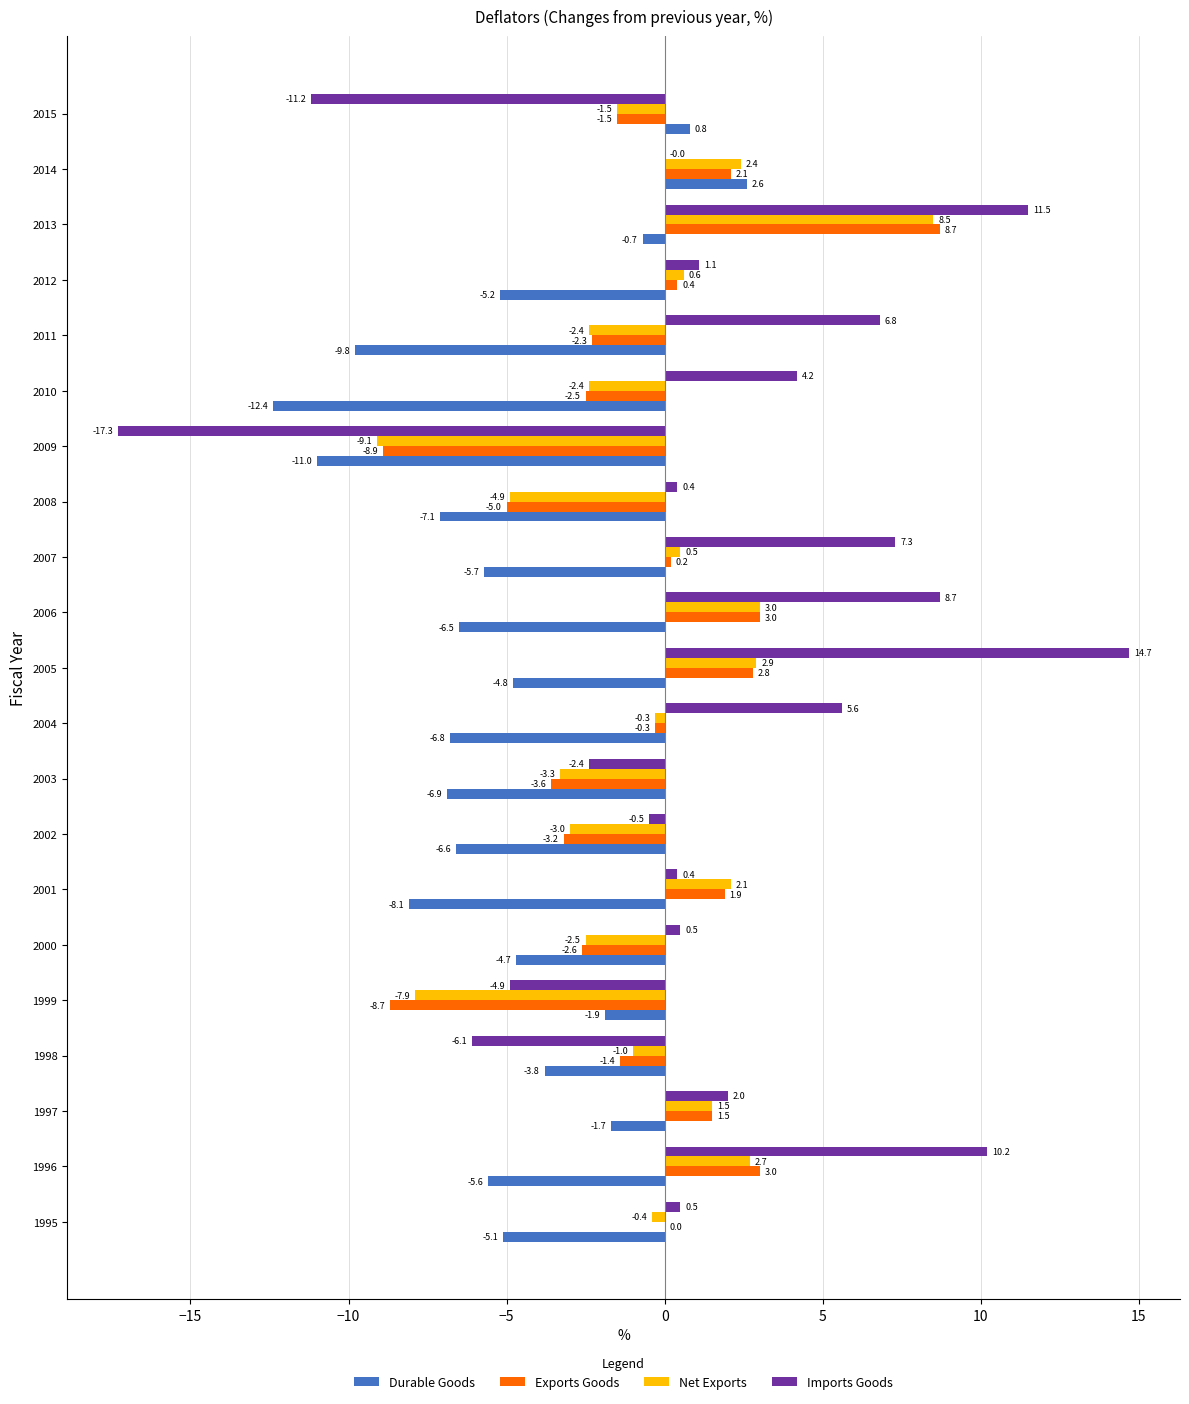

Between 2005 and 2006, which series saw the biggest shift?

Imports Goods